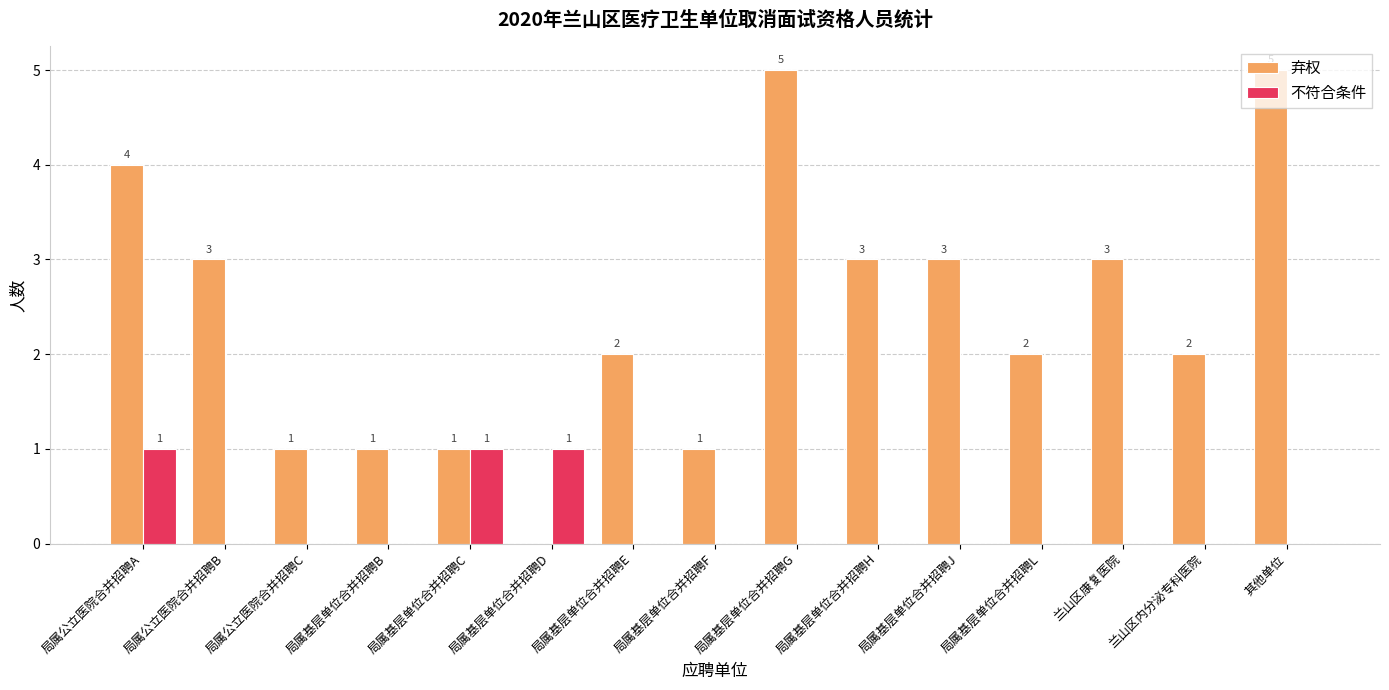

Reading left to right, list all the values displayed in this chart.

弃权: 局属公立医院合并招聘A=4	局属公立医院合并招聘B=3	局属公立医院合并招聘C=1	局属基层单位合并招聘B=1	局属基层单位合并招聘C=1	局属基层单位合并招聘D=0	局属基层单位合并招聘E=2	局属基层单位合并招聘F=1	局属基层单位合并招聘G=5	局属基层单位合并招聘H=3	局属基层单位合并招聘J=3	局属基层单位合并招聘L=2	兰山区康复医院=3	兰山区内分泌专科医院=2	其他单位=5
不符合条件: 局属公立医院合并招聘A=1	局属公立医院合并招聘B=0	局属公立医院合并招聘C=0	局属基层单位合并招聘B=0	局属基层单位合并招聘C=1	局属基层单位合并招聘D=1	局属基层单位合并招聘E=0	局属基层单位合并招聘F=0	局属基层单位合并招聘G=0	局属基层单位合并招聘H=0	局属基层单位合并招聘J=0	局属基层单位合并招聘L=0	兰山区康复医院=0	兰山区内分泌专科医院=0	其他单位=0